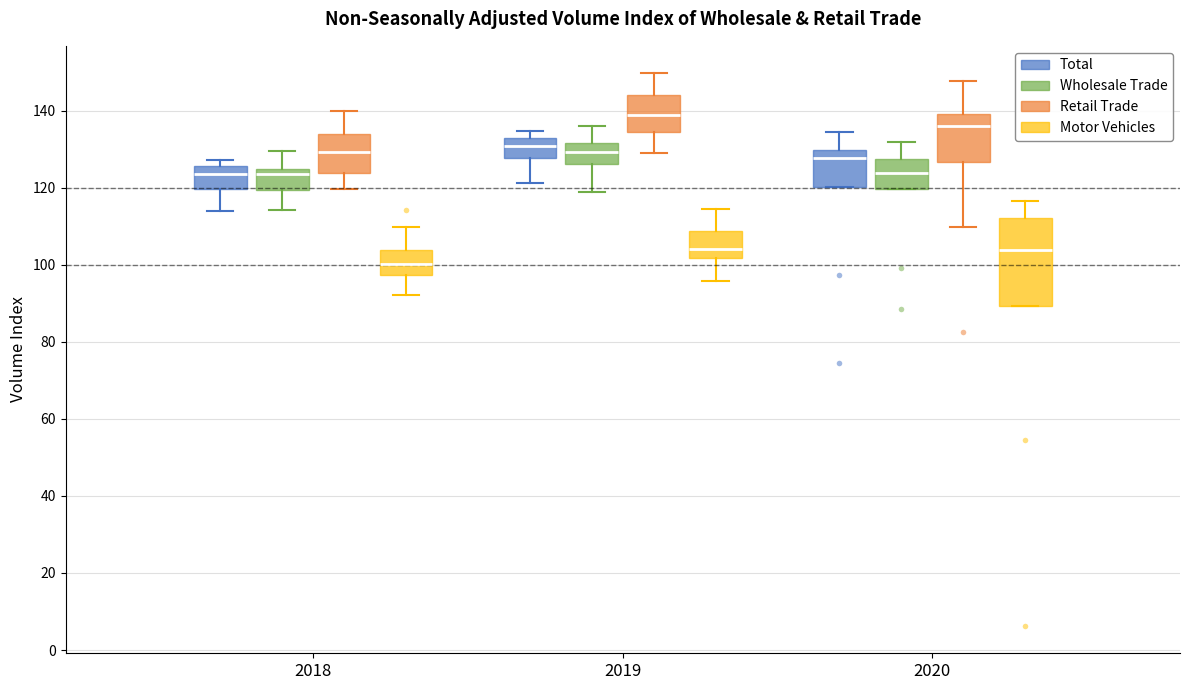

Reading left to right, read every box against the y-axis: the position of its median line, the range the box covers, and the ends of its whiskers. The values are not printed on the chart, so give them approximately, as read against the axis.

2018 (Total): median 124, box 120 to 126, whiskers 114 to 128
2018 (Wholesale Trade): median 124 (just below the box's upper edge), box 120 to 124, whiskers 114 to 130
2018 (Retail Trade): median 130, box 124 to 134, whiskers 120 to 140
2018 (Motor Vehicles): median 100, box 98 to 104, whiskers 92 to 110
2019 (Total): median 130, box 128 to 132, whiskers 122 to 134
2019 (Wholesale Trade): median 130, box 126 to 132, whiskers 118 to 136
2019 (Retail Trade): median 138, box 134 to 144, whiskers 130 to 150
2019 (Motor Vehicles): median 104, box 102 to 108, whiskers 96 to 114
2020 (Total): median 128, box 120 to 130, whiskers 120 to 134
2020 (Wholesale Trade): median 124, box 120 to 128, whiskers 120 to 132
2020 (Retail Trade): median 136, box 126 to 140, whiskers 110 to 148
2020 (Motor Vehicles): median 104, box 90 to 112, whiskers 90 to 116